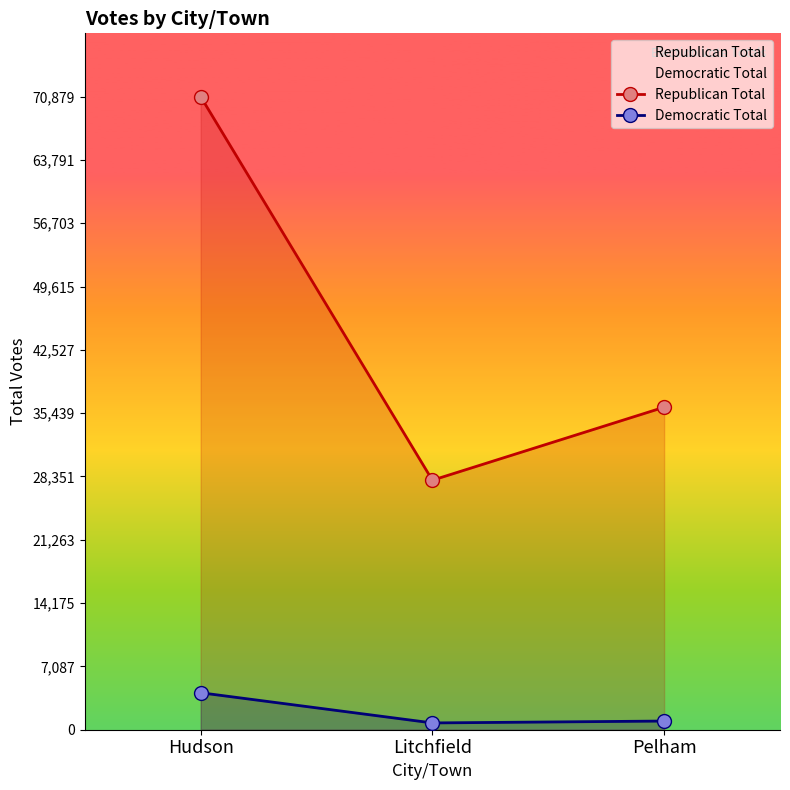

What is the approximate value of Republican Total at Hudson, to the nearest 10?

70880